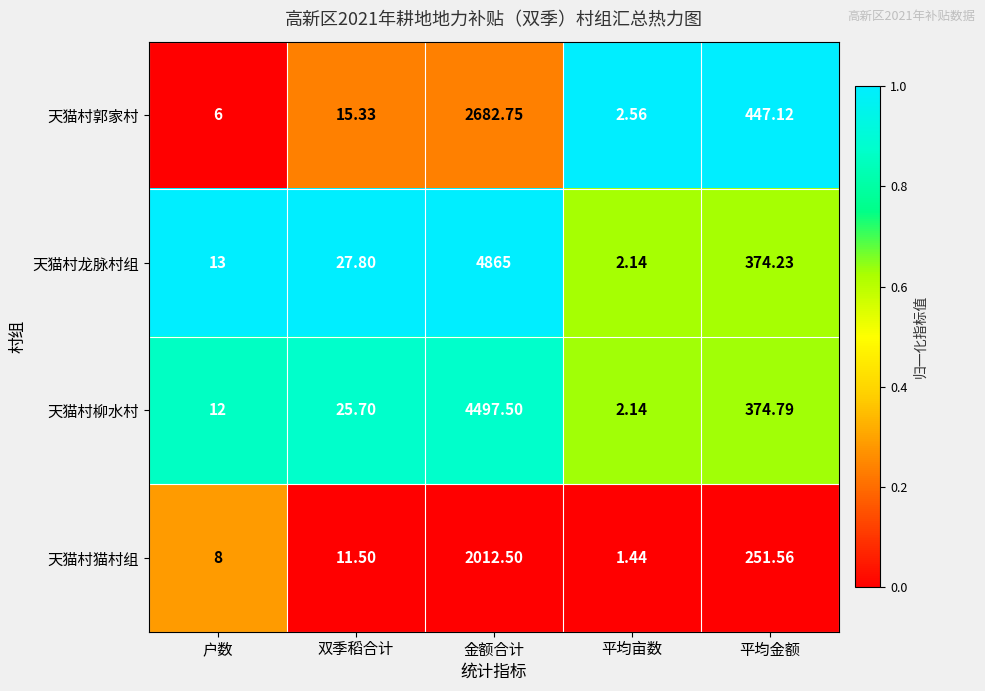

At which category does the chart reach its peak across all series?

金额合计